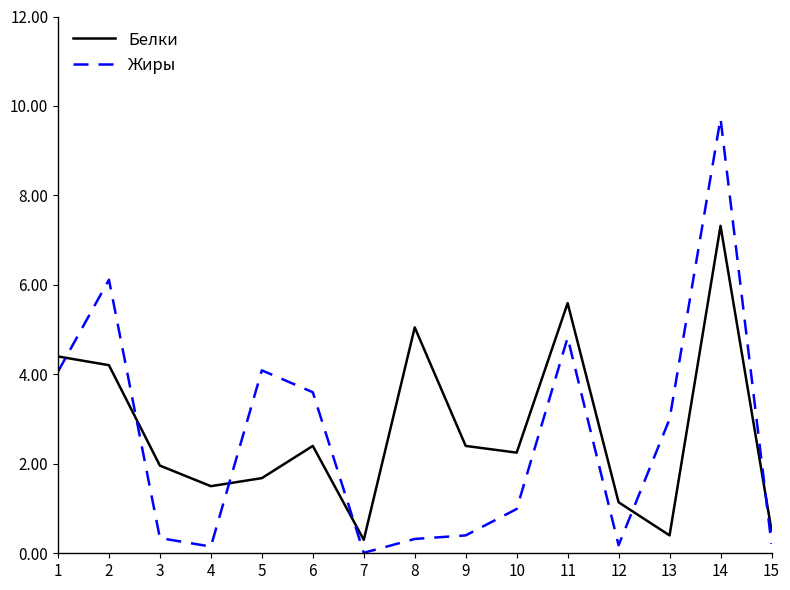

Between which two adjacent categories do Жиры and Белки first intersect?

1 and 2